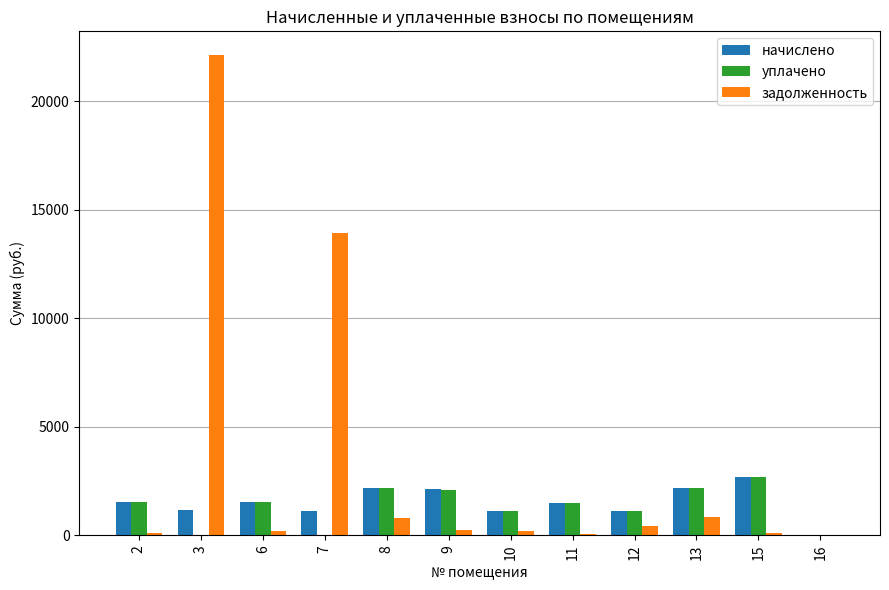

Which series has the largest total across all categories?

задолженность